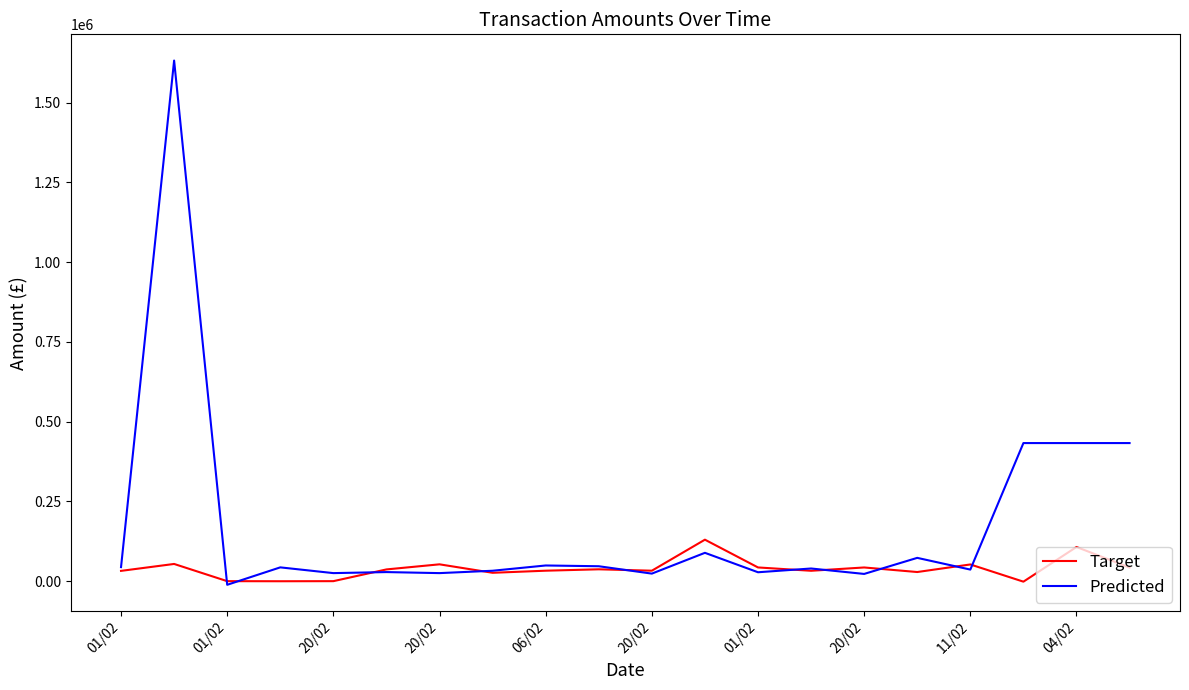

Rank the series by their average value, from highest to lowest.

Predicted, Target